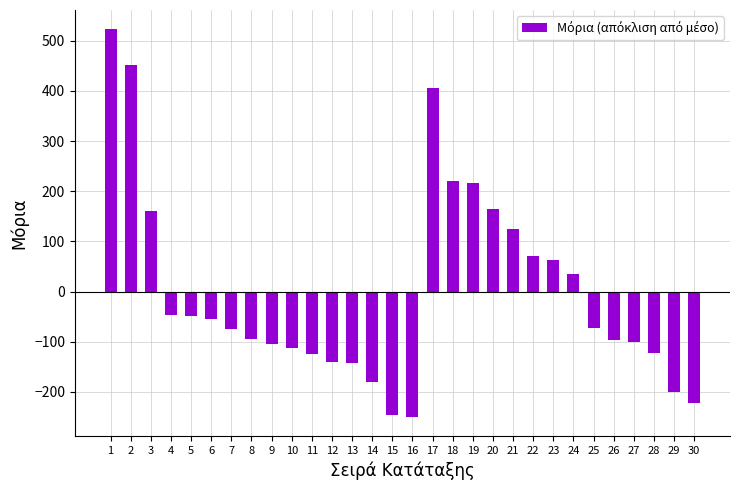

How many distinct data groups are displayed?

1